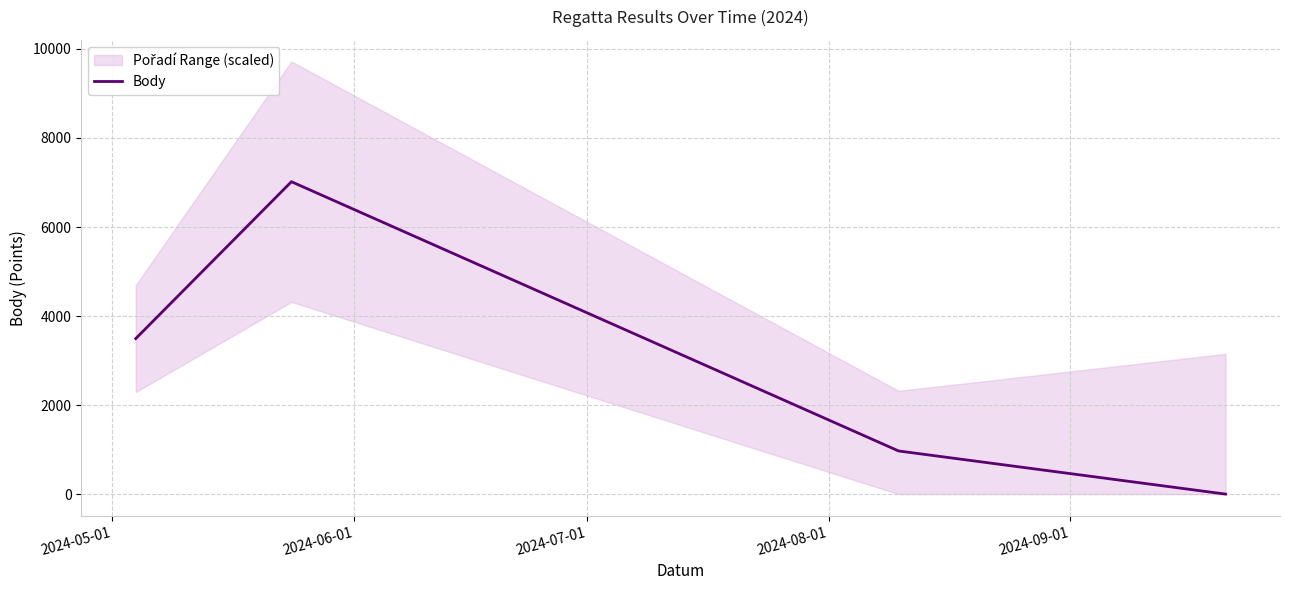

How many values are between 969 and 7018?

3